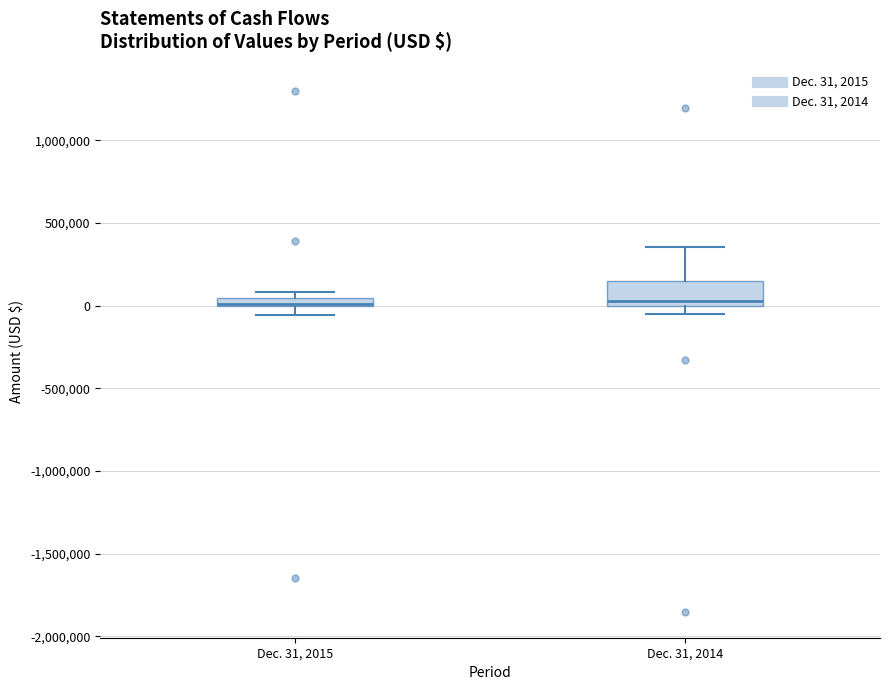

Which box is the tallest, from its lower edge to its upper edge?

Dec. 31, 2014